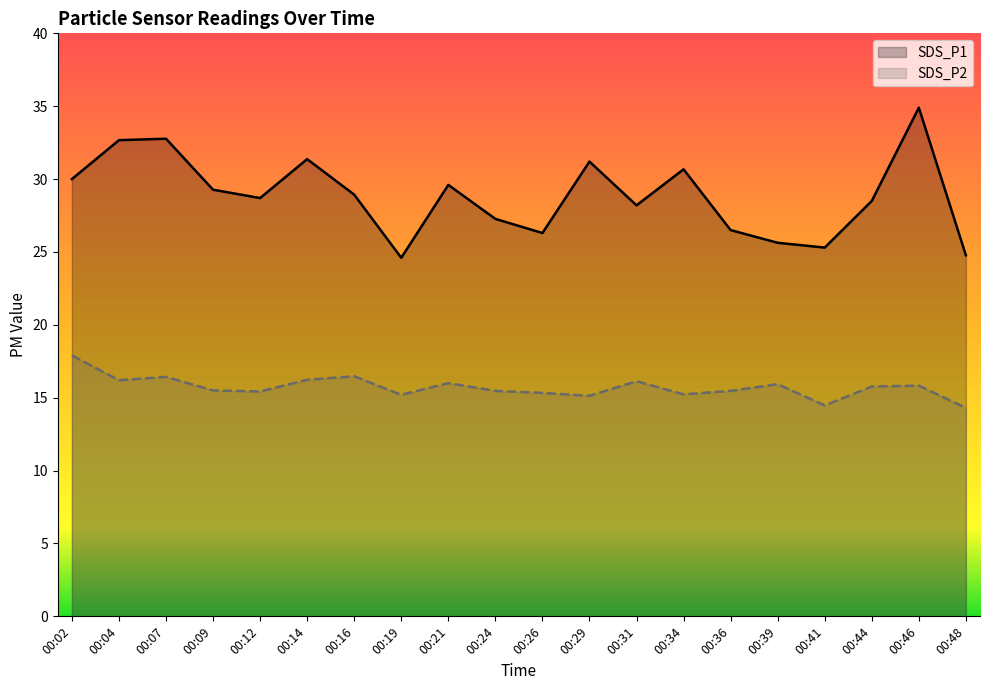

Which category has the lowest value in the SDS_P2 series?

00:48